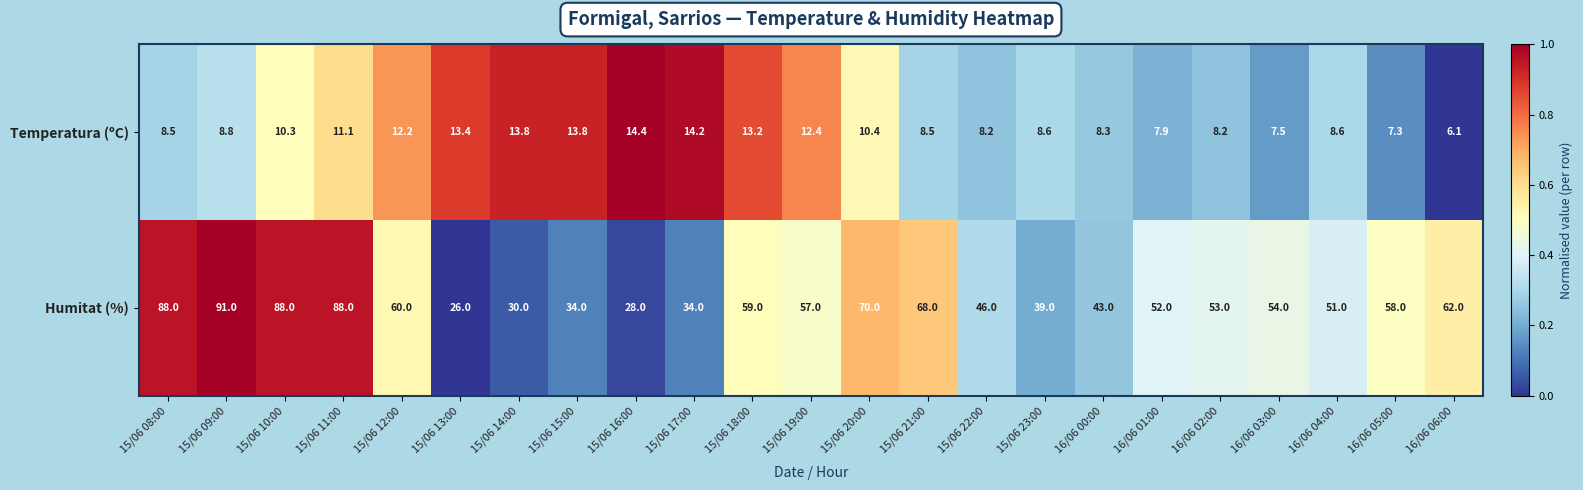

True or false: Humitat (%) has a value of 26.0 at 15/06 13:00.

True